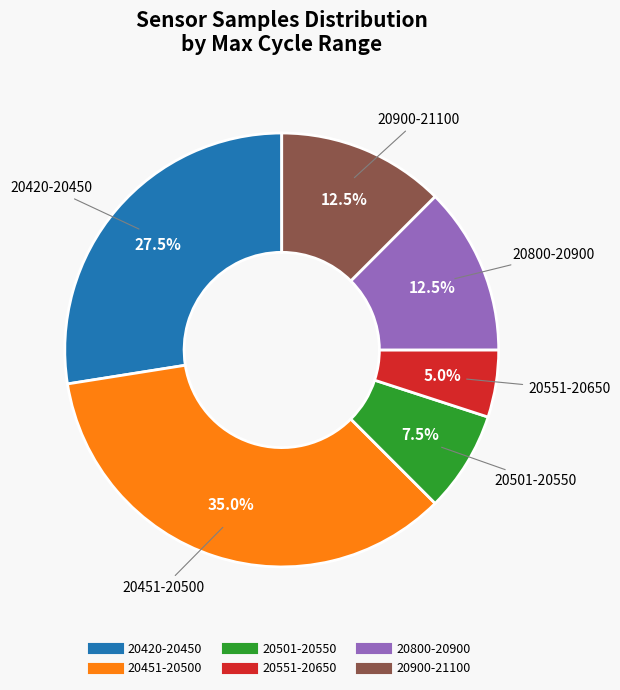

How many slices are in this pie chart?

6